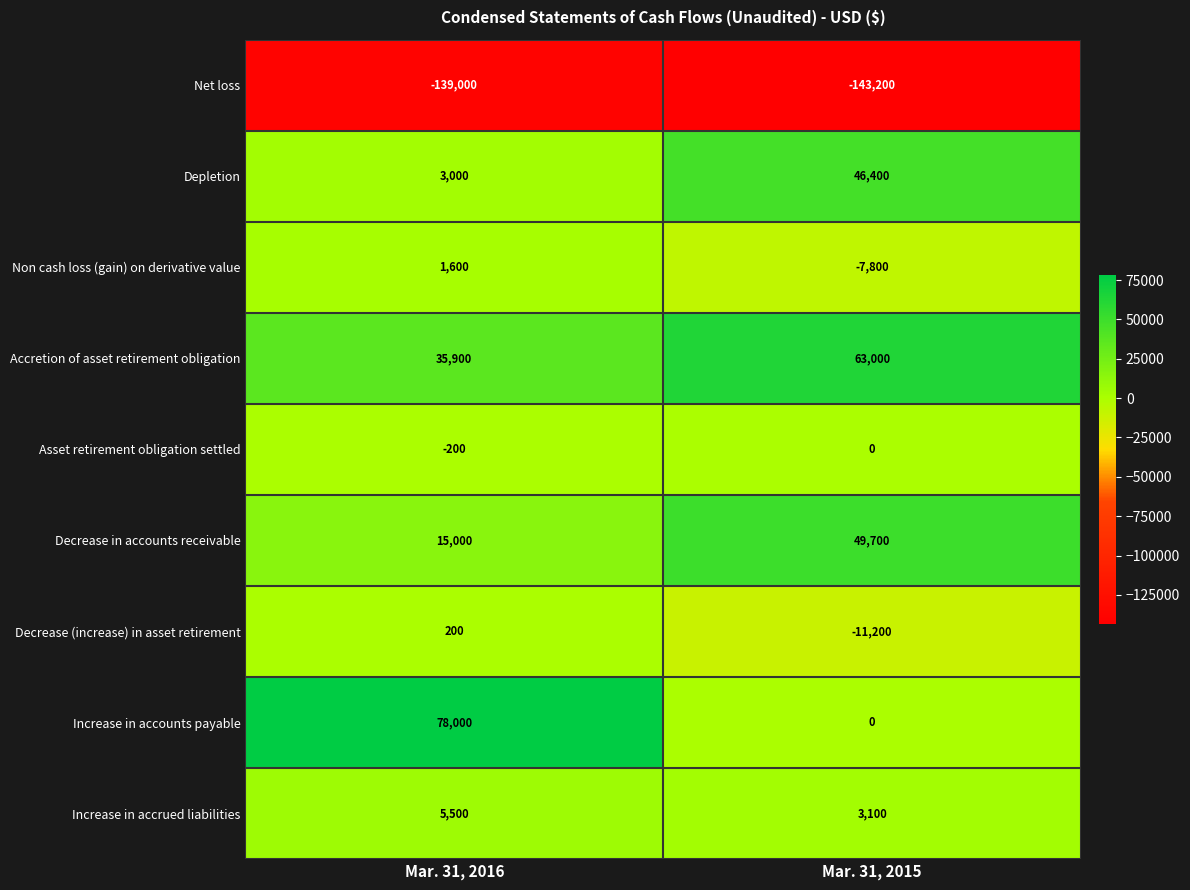

Is it true that Net loss equals -35859 at Mar. 31, 2015?

False